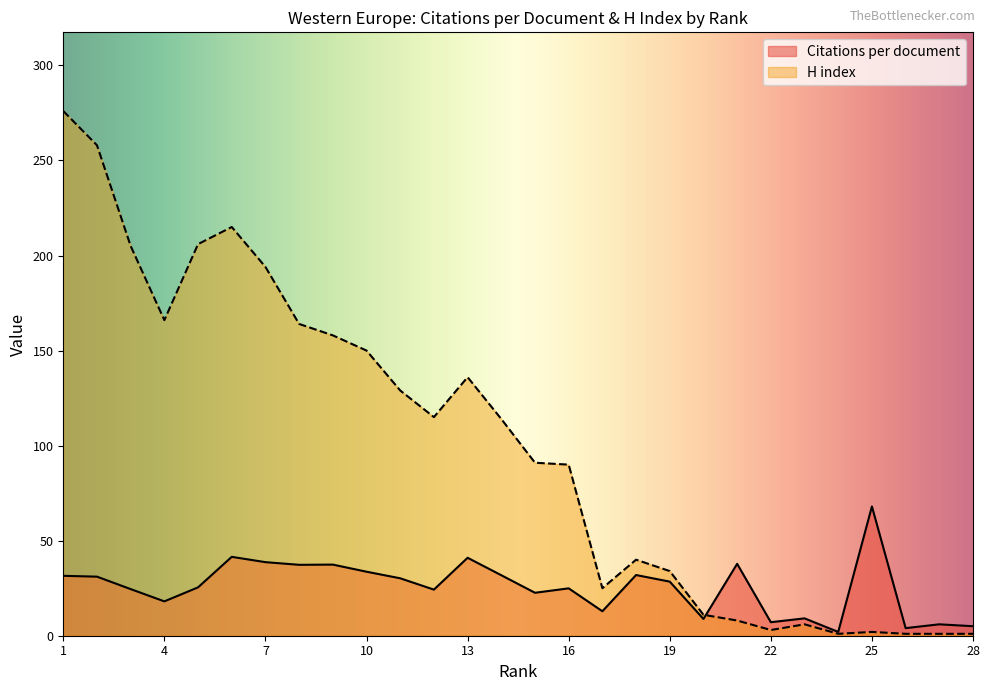

How many times do Citations per document and H index cross each other?

1